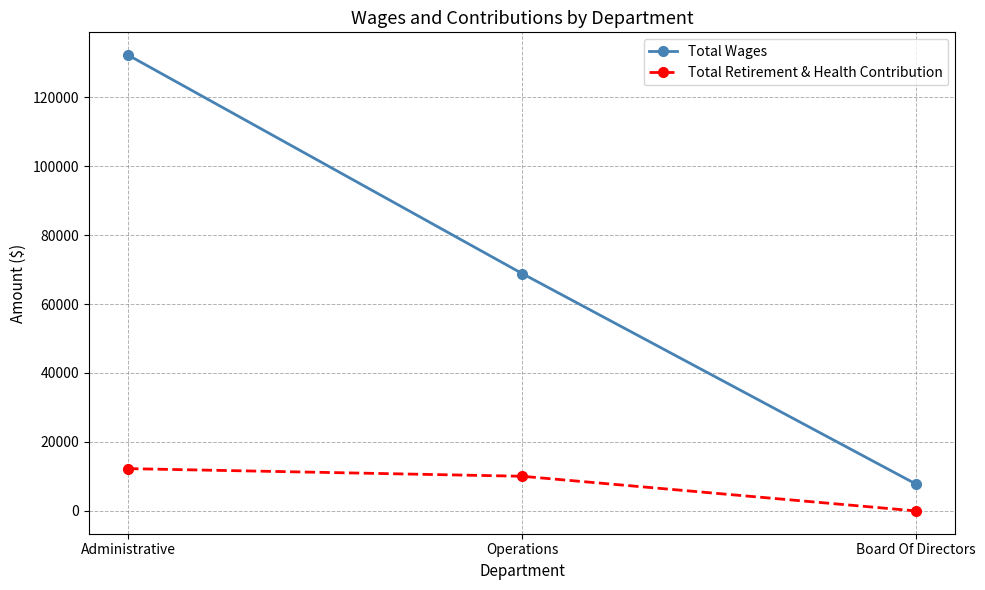

At how many categories does at least one series exceed 119436?

1